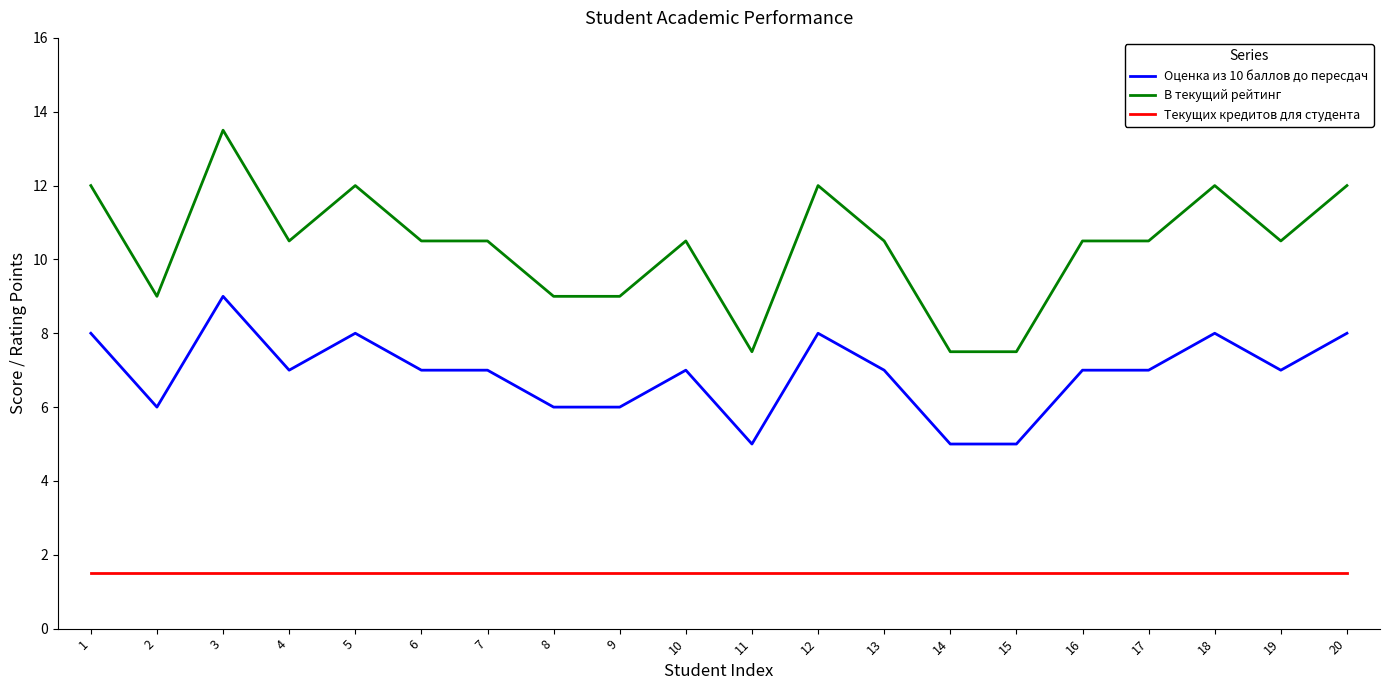

True or false: Оценка из 10 баллов до пересдач and Текущих кредитов для студента intersect in this chart.

False